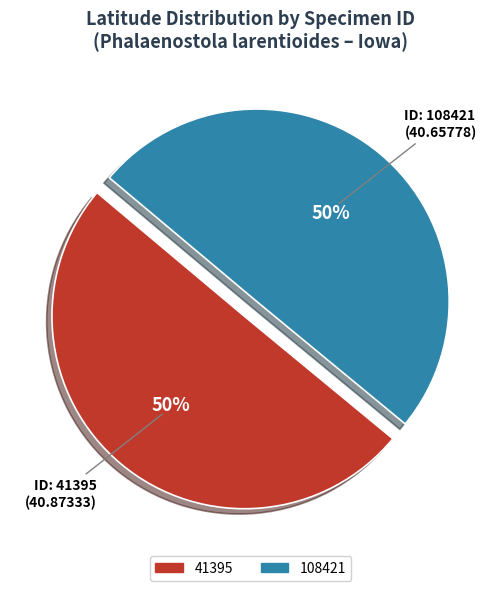

Approximately how many times larger is the value at 108421 compared to 41395?

1.0